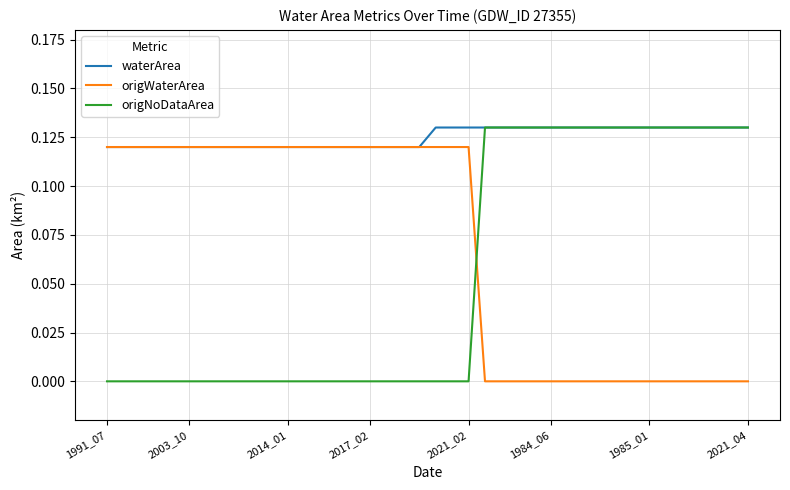

Which series has the largest total across all categories?

waterArea